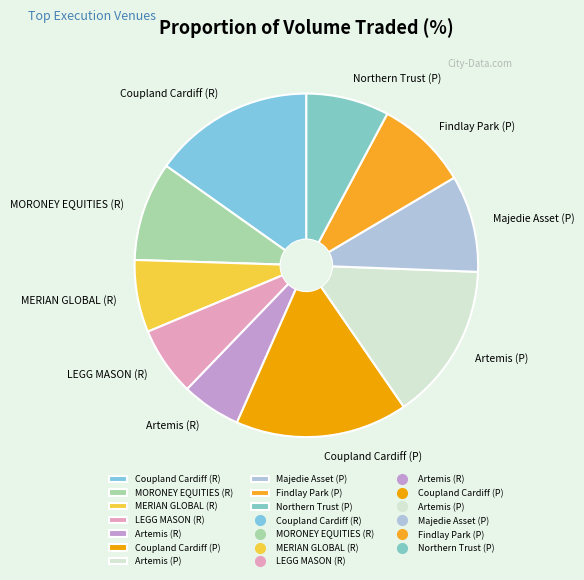

Is there a majority slice in this chart?

No